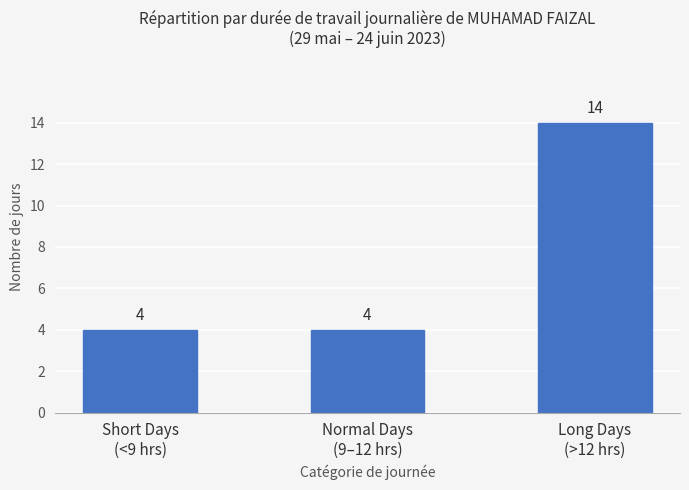

How many distinct data groups are displayed?

1